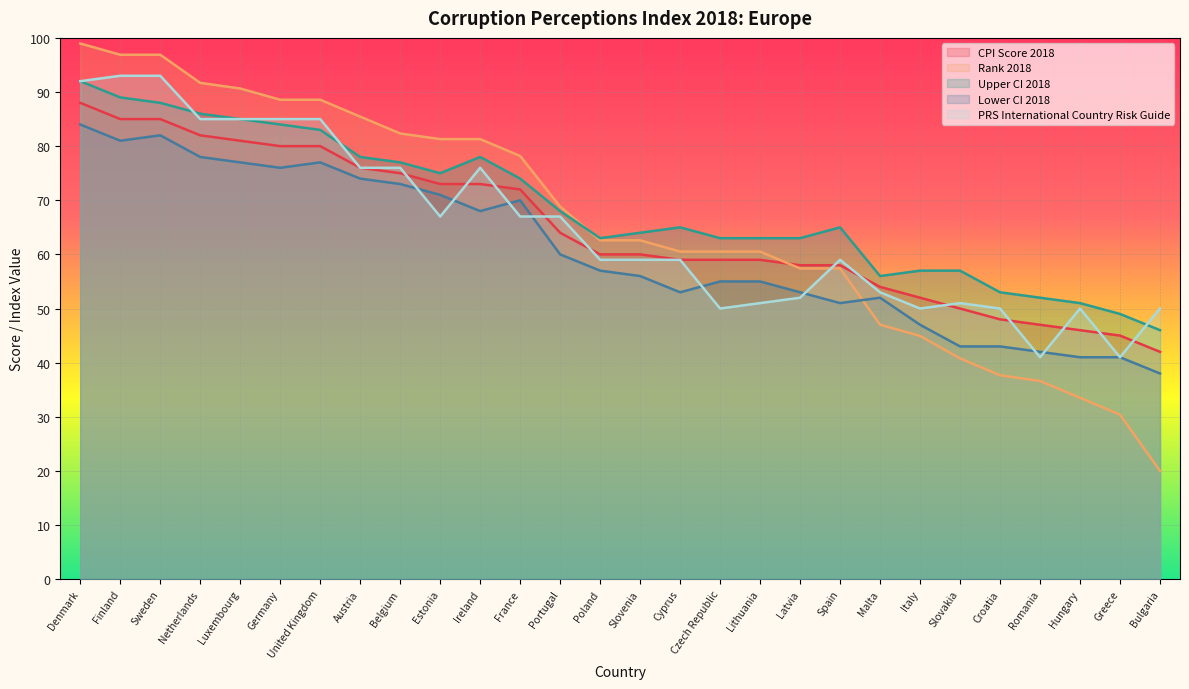

Reading left to right, what are all the values shown in this chart?

CPI Score 2018: 88.0	85.0	85.0	82.0	81.0	80.0	80.0	76.0	75.0	73.0	73.0	72.0	64.0	60.0	60.0	59.0	59.0	59.0	58.0	58.0	54.0	52.0	50.0	48.0	47.0	46.0	45.0	42.0
Rank 2018: 99.0	96.9	96.9	91.7	90.6	88.6	88.6	85.5	82.3	81.3	81.3	78.2	68.8	62.6	62.6	60.5	60.5	60.5	57.4	57.4	47.0	44.9	40.8	37.7	36.6	33.5	30.4	20.0
Upper CI 2018: 92.0	89.0	88.0	86.0	85.0	84.0	83.0	78.0	77.0	75.0	78.0	74.0	68.0	63.0	64.0	65.0	63.0	63.0	63.0	65.0	56.0	57.0	57.0	53.0	52.0	51.0	49.0	46.0
Lower CI 2018: 84.0	81.0	82.0	78.0	77.0	76.0	77.0	74.0	73.0	71.0	68.0	70.0	60.0	57.0	56.0	53.0	55.0	55.0	53.0	51.0	52.0	47.0	43.0	43.0	42.0	41.0	41.0	38.0
PRS International Country Risk Guide: 92.0	93.0	93.0	85.0	85.0	85.0	85.0	76.0	76.0	67.0	76.0	67.0	67.0	59.0	59.0	59.0	50.0	51.0	52.0	59.0	53.0	50.0	51.0	50.0	41.0	50.0	41.0	50.0